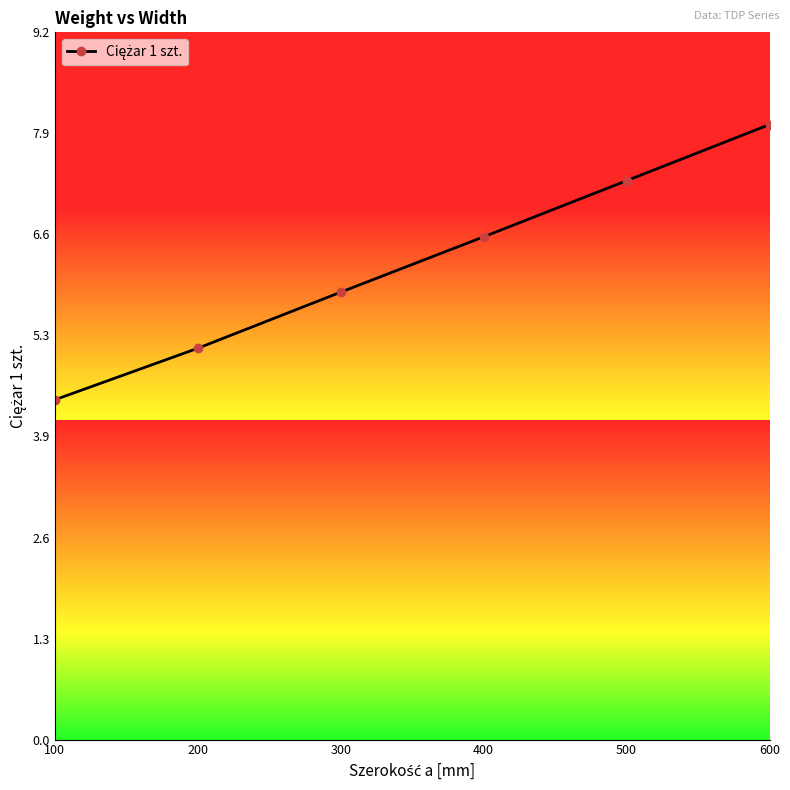

How many values are below 6?

3